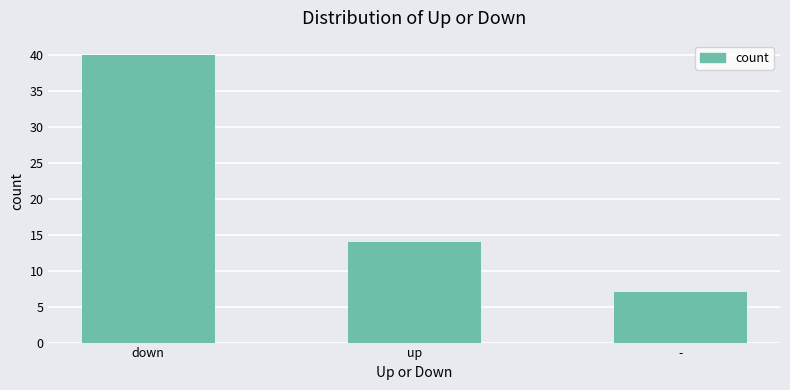

How many data points does each series have?

3